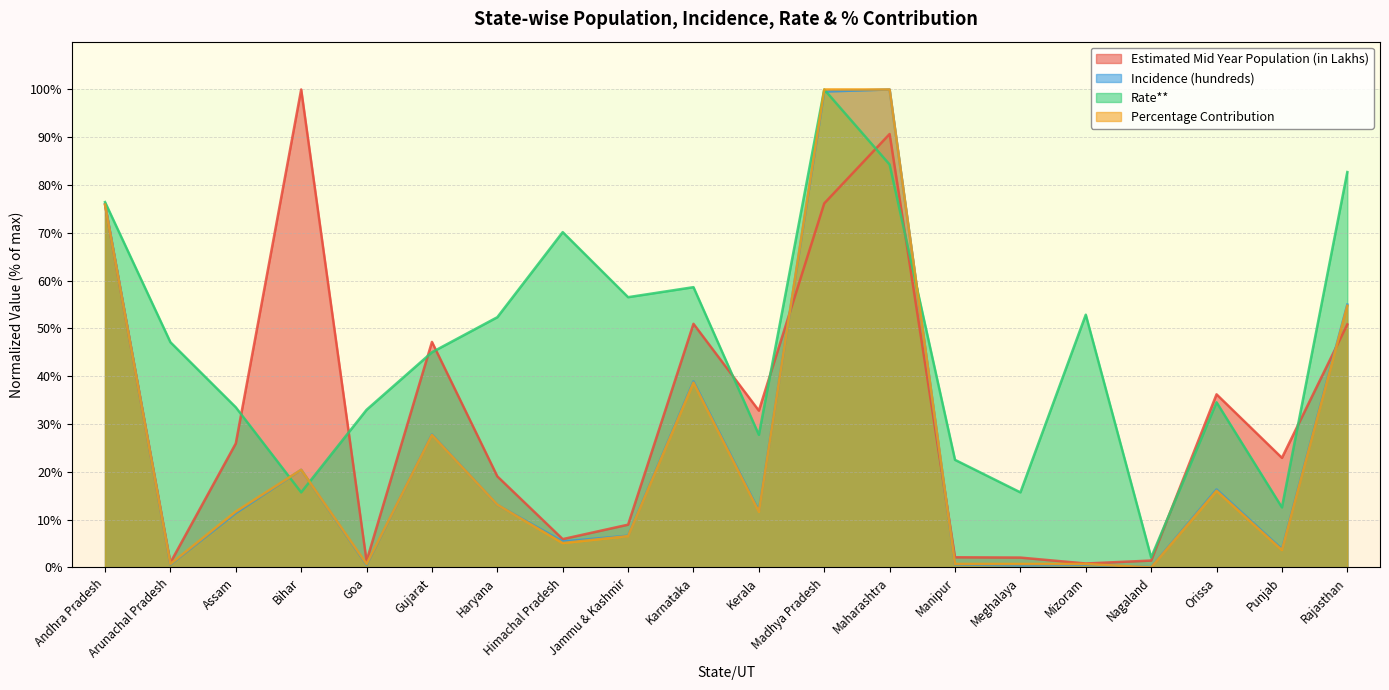

How many distinct data groups are displayed?

4